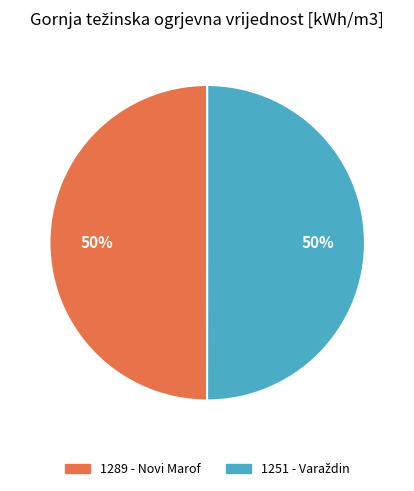

How many slices are in this pie chart?

2